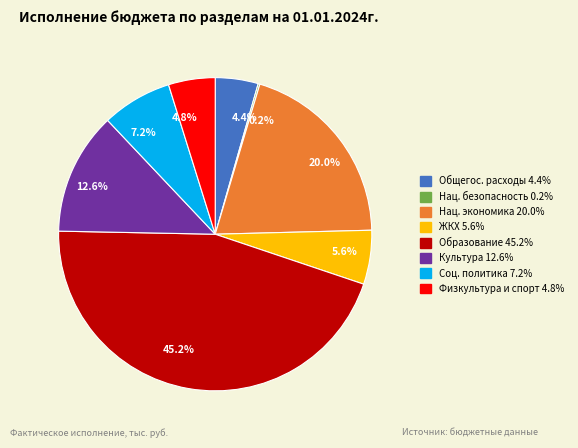

Between 4.4% and 7.2%, which is larger?

7.2%